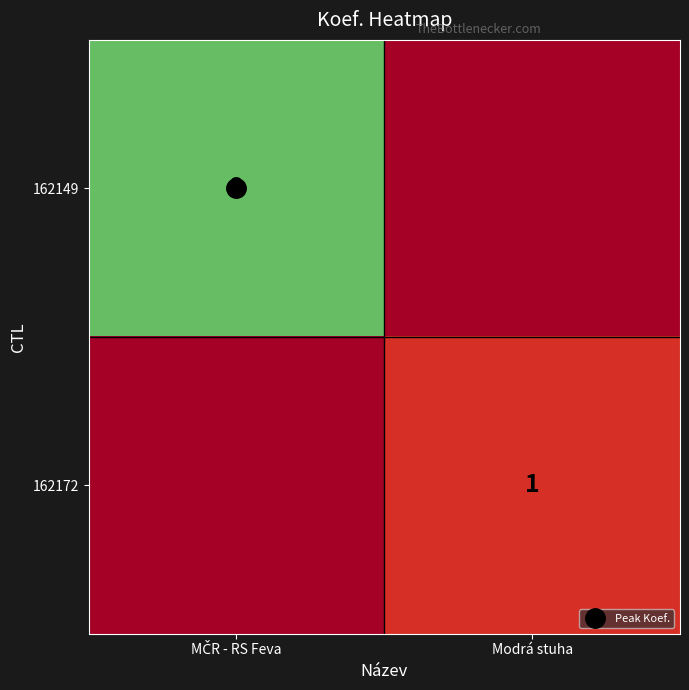

How many data points in 162149 are less than 8?

1